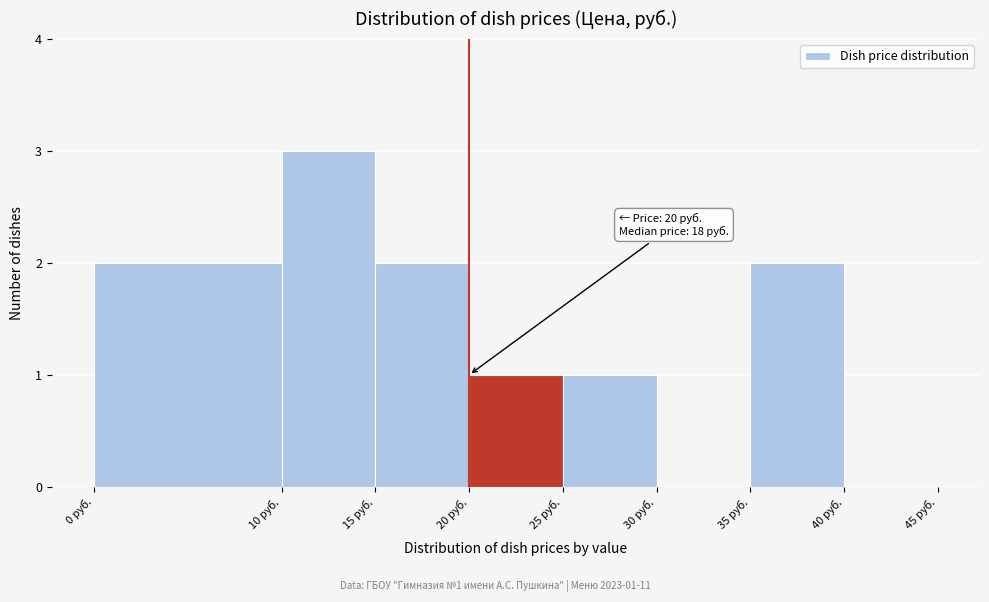

Over which range of the x-axis is the bar tallest?

10 to 15